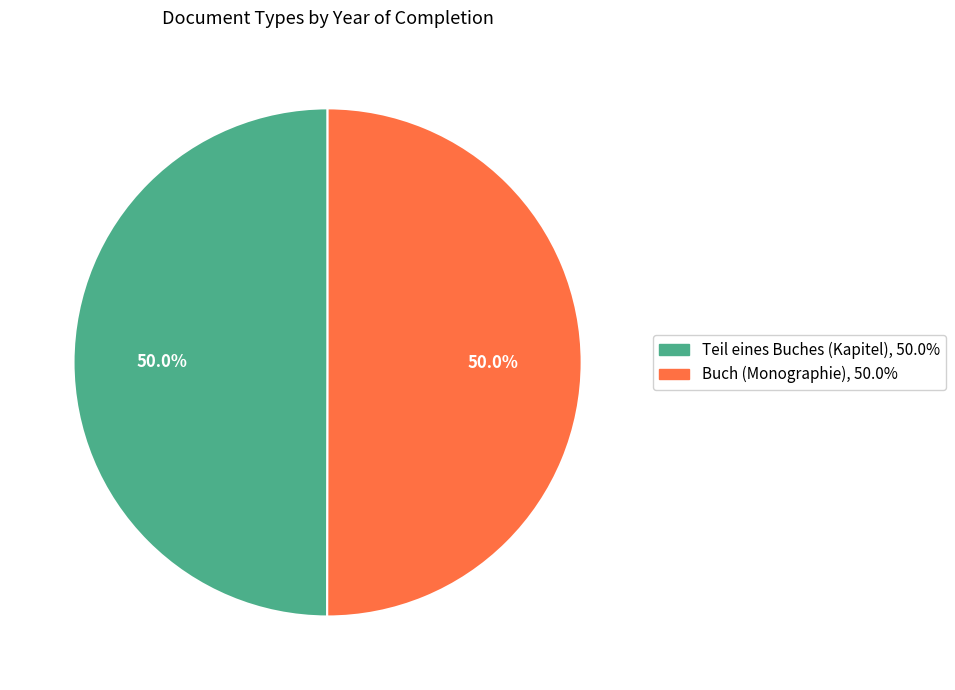

Approximately how many times larger is the value at Teil eines Buches (Kapitel) compared to Buch (Monographie)?

1.0